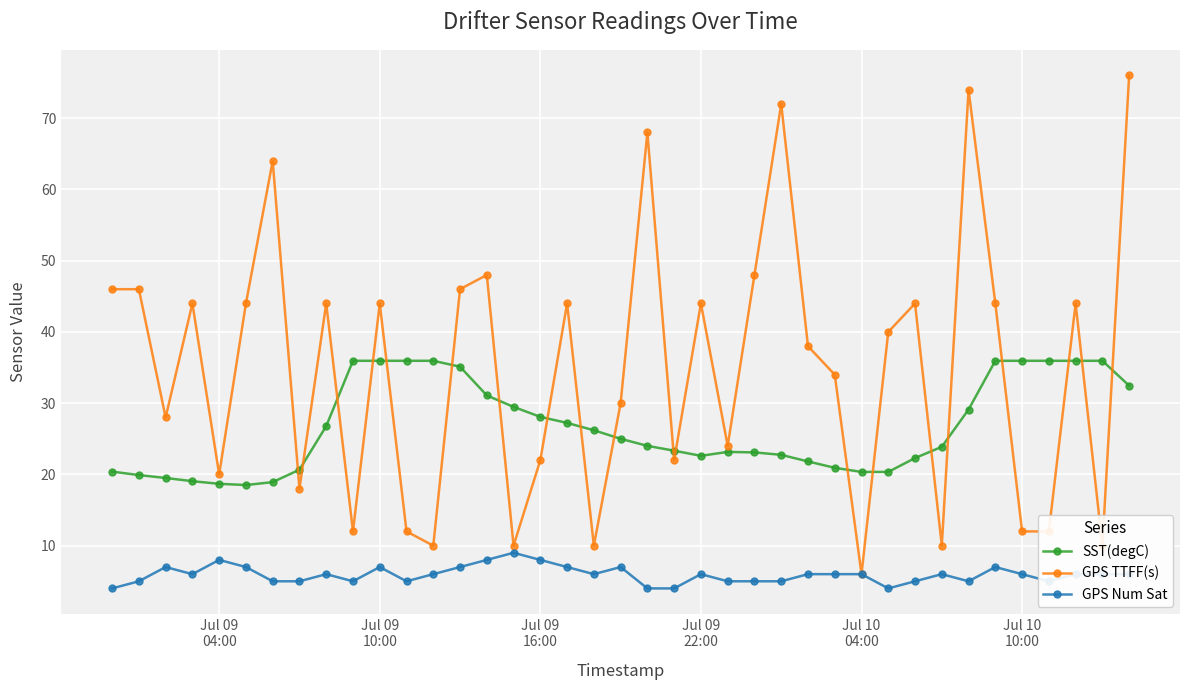

Which series ends up on top after the final intersection of SST(degC) and GPS TTFF(s)?

GPS TTFF(s)